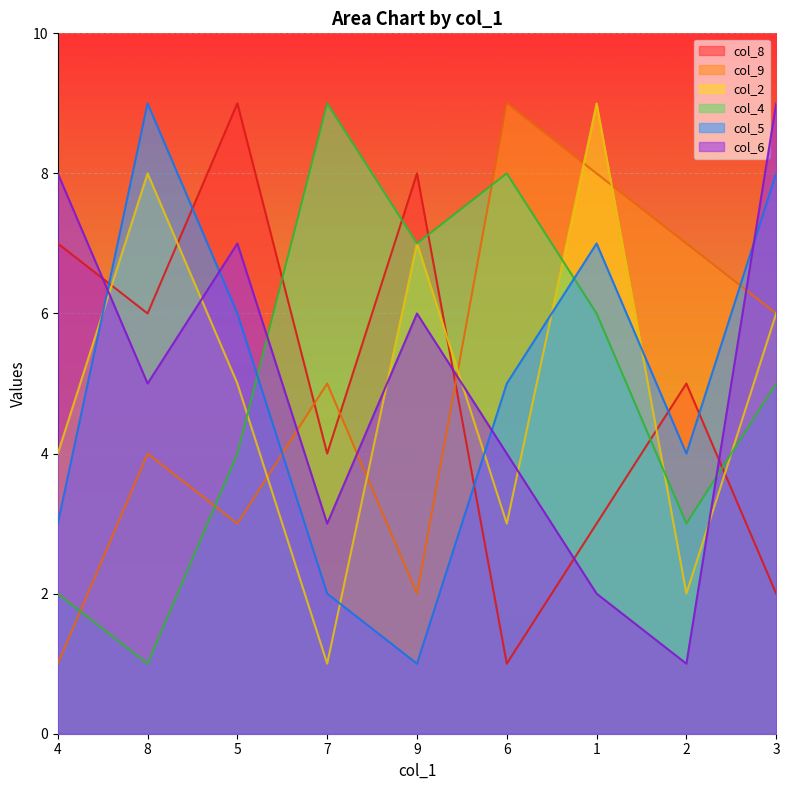

Rank the series at 8 from lowest to highest value.

col_4, col_9, col_6, col_8, col_2, col_5